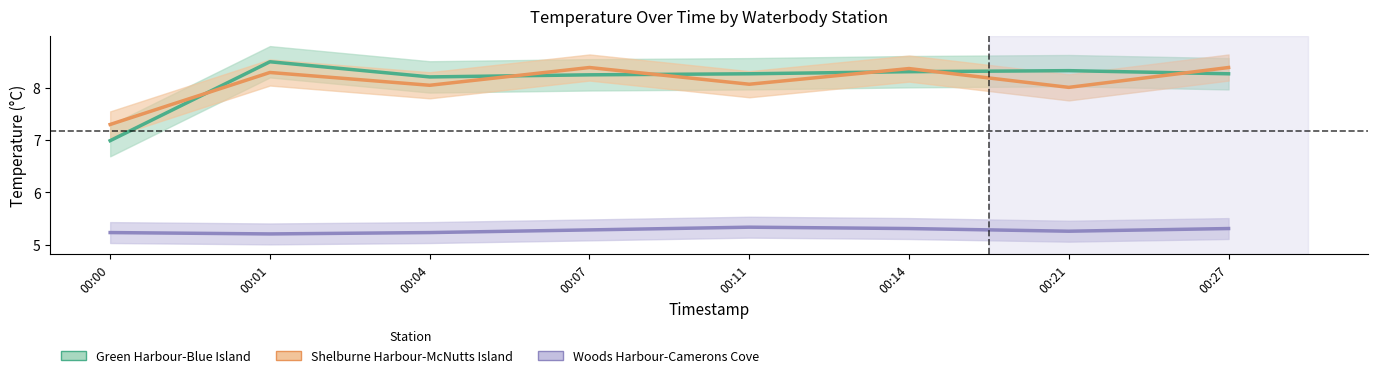

Rank the series at 00:11 from lowest to highest value.

Woods Harbour-Camerons Cove, Shelburne Harbour-McNutts Island, Green Harbour-Blue Island